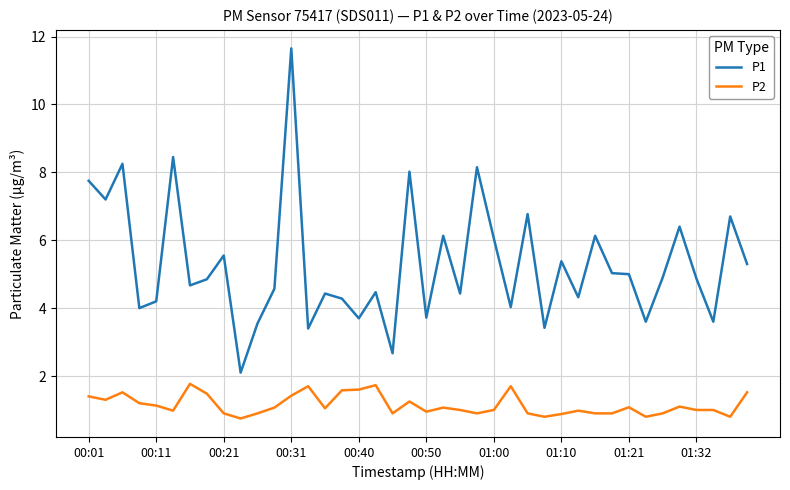

Which series has the largest total across all categories?

P1